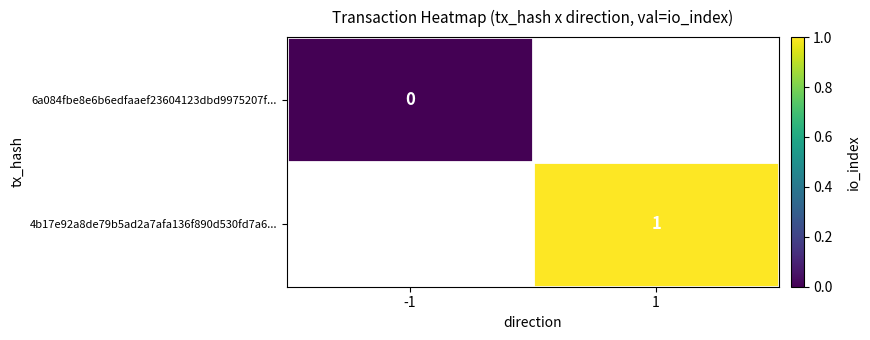

Which category has the lowest value across all series?

-1